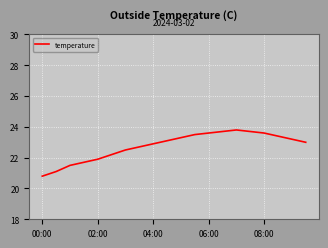

What is the smallest value displayed?

20.8